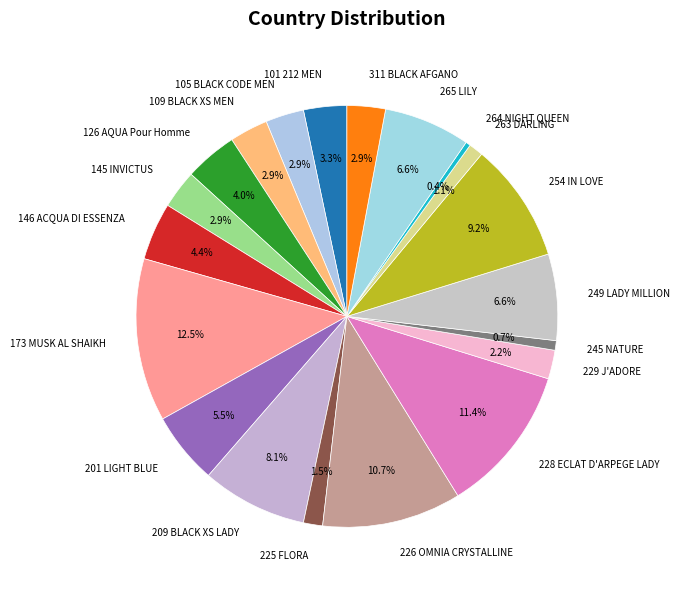

Is the sum of 249 LADY MILLION and 146 ACQUA DI ESSENZA greater than half?

No